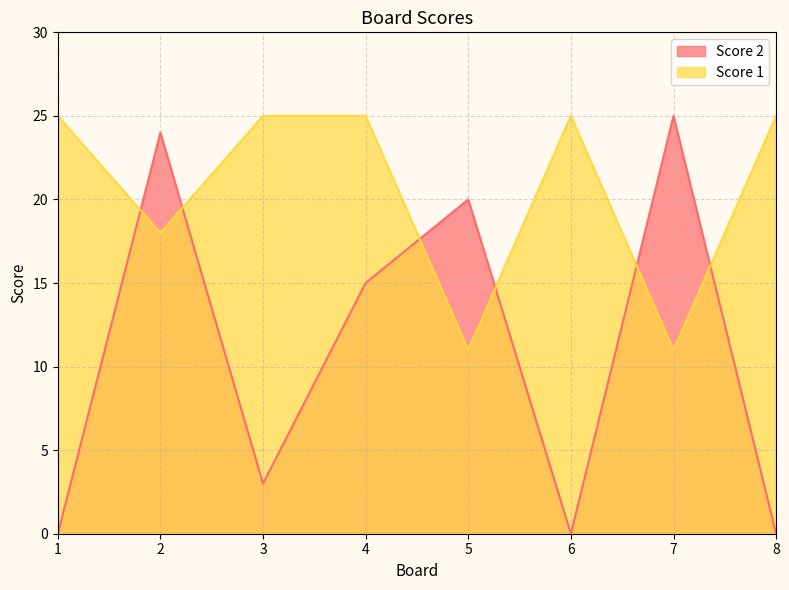

Count the number of categories in the chart.

8